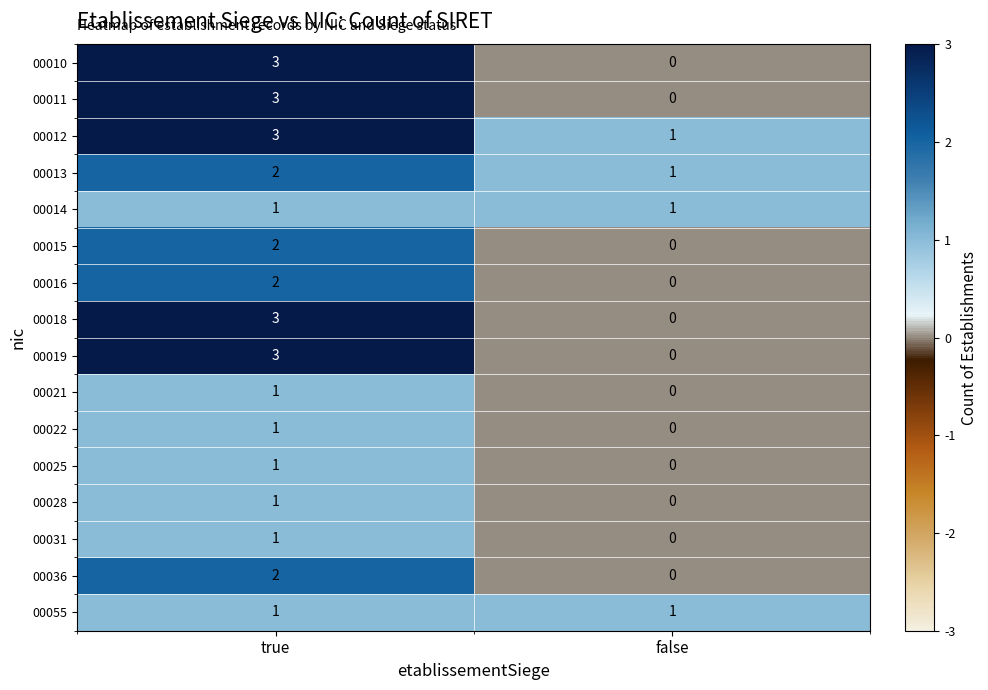

The value of 00018 at false is 0. True or false?

True